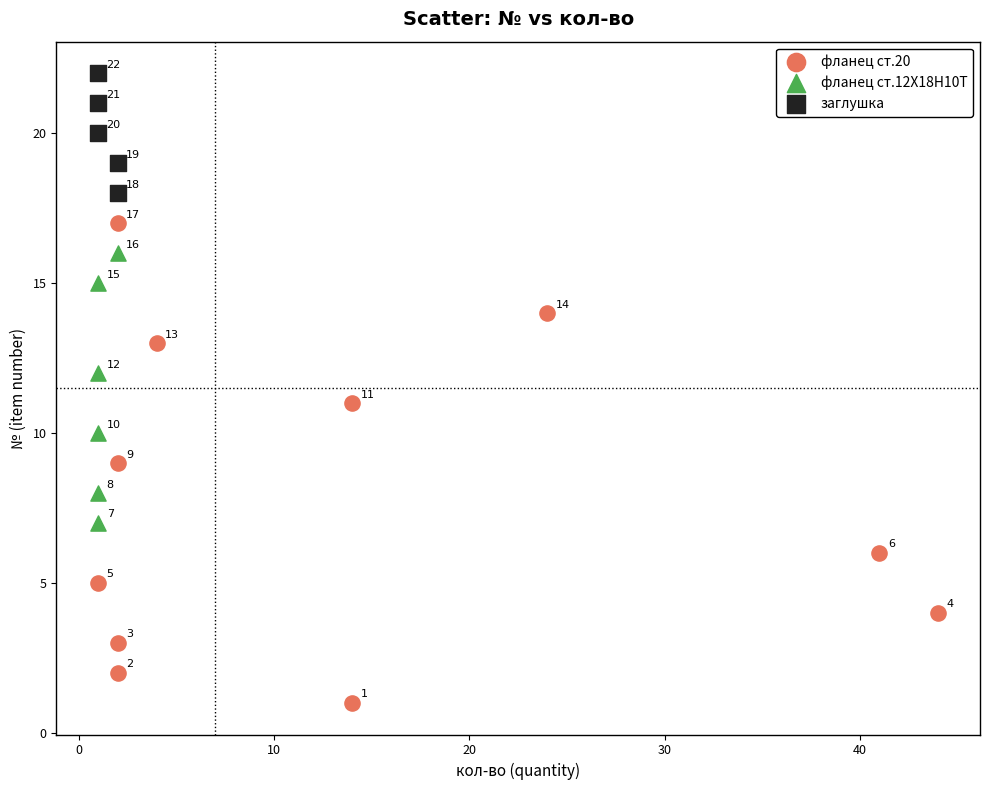

Which series has the largest Y range (max minus min)?

фланец ст.20